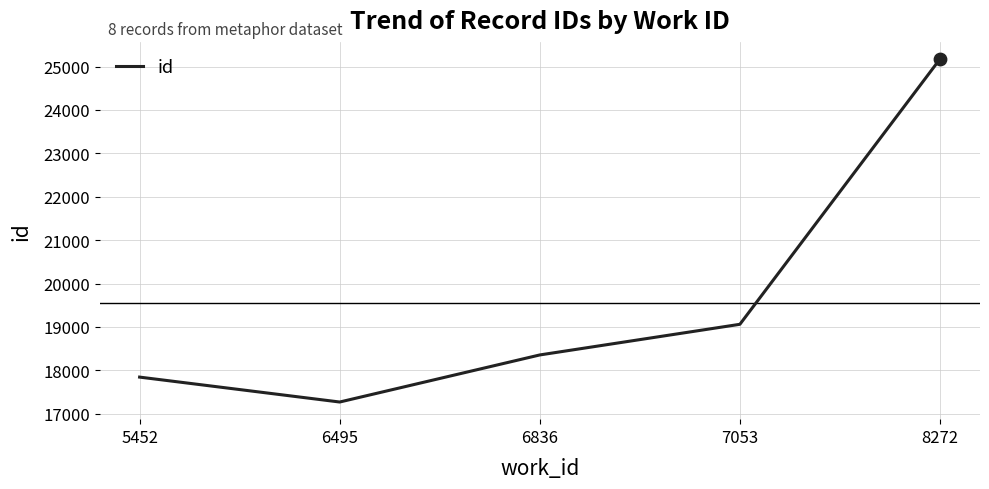

Between 8272 and 6495, which is larger?

8272